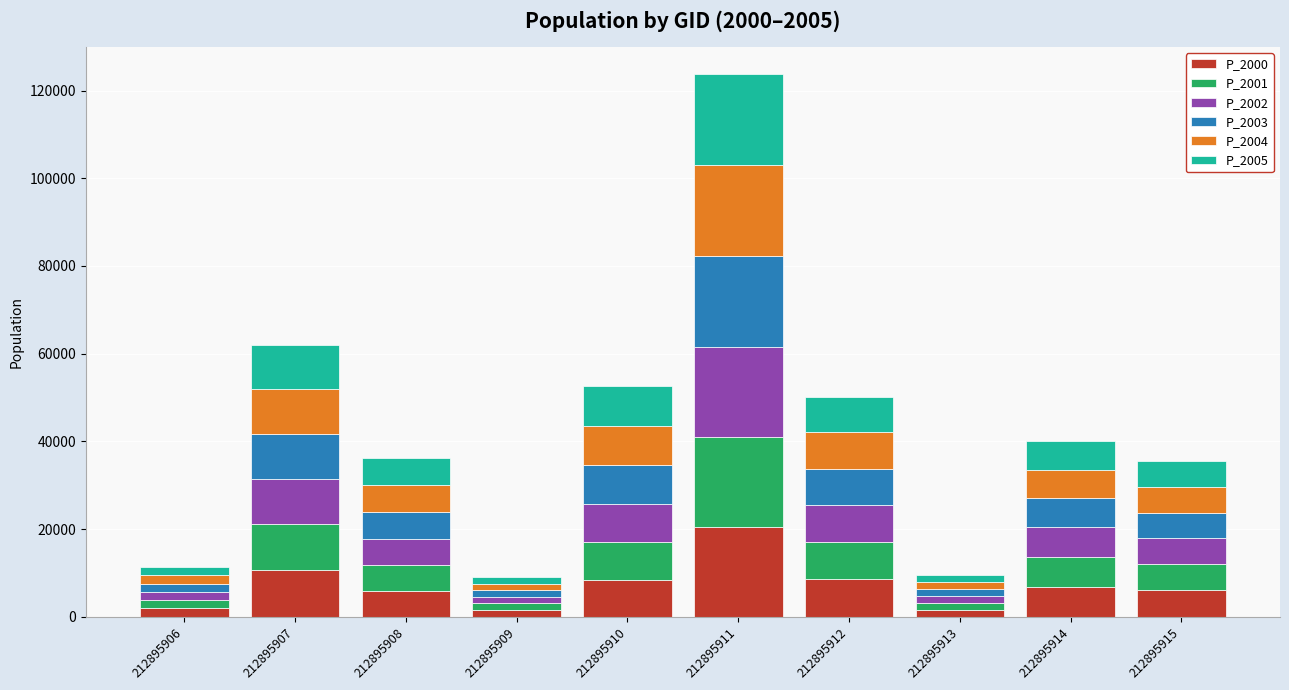

What is the difference between the maximum and minimum values in the P_2000 series?

18919.9